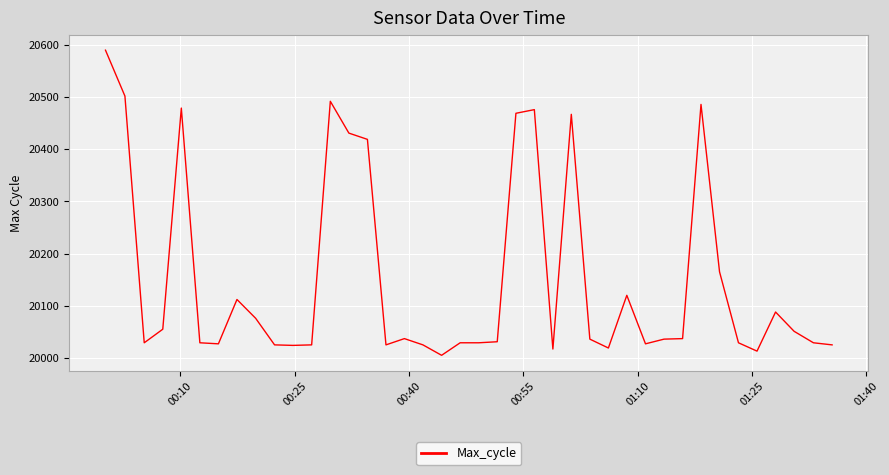

What is the maximum value shown in the chart?

20590